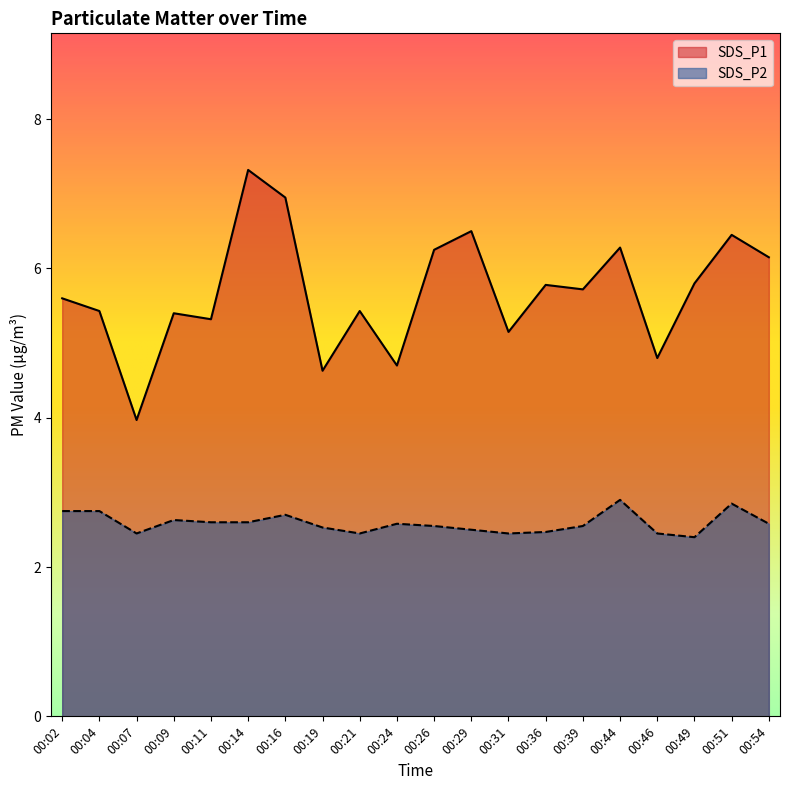

What are all the series names shown in the legend?

SDS_P1, SDS_P2